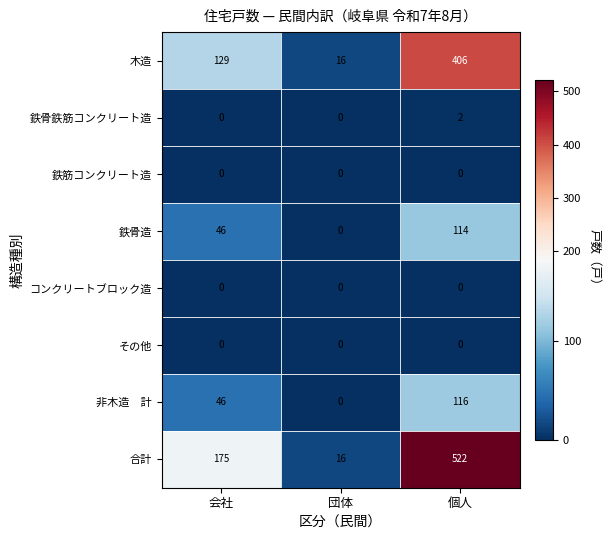

How many data points in 鉄骨鉄筋コンクリート造 are above 0?

1